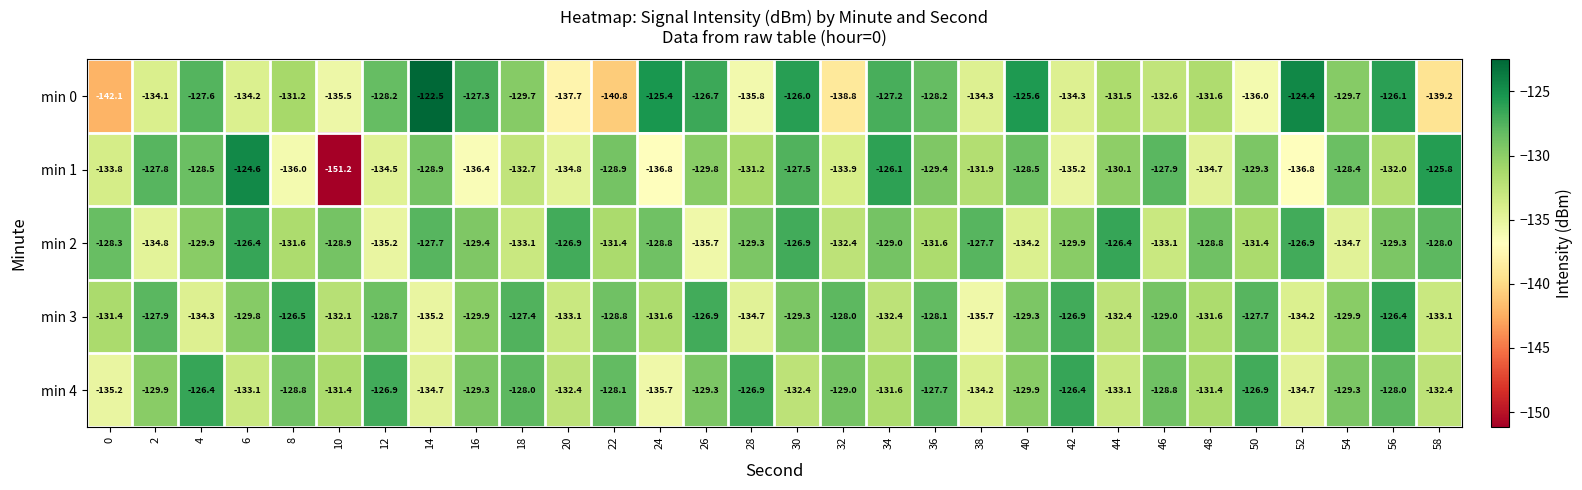

What is the minimum value shown in the chart?

-151.2